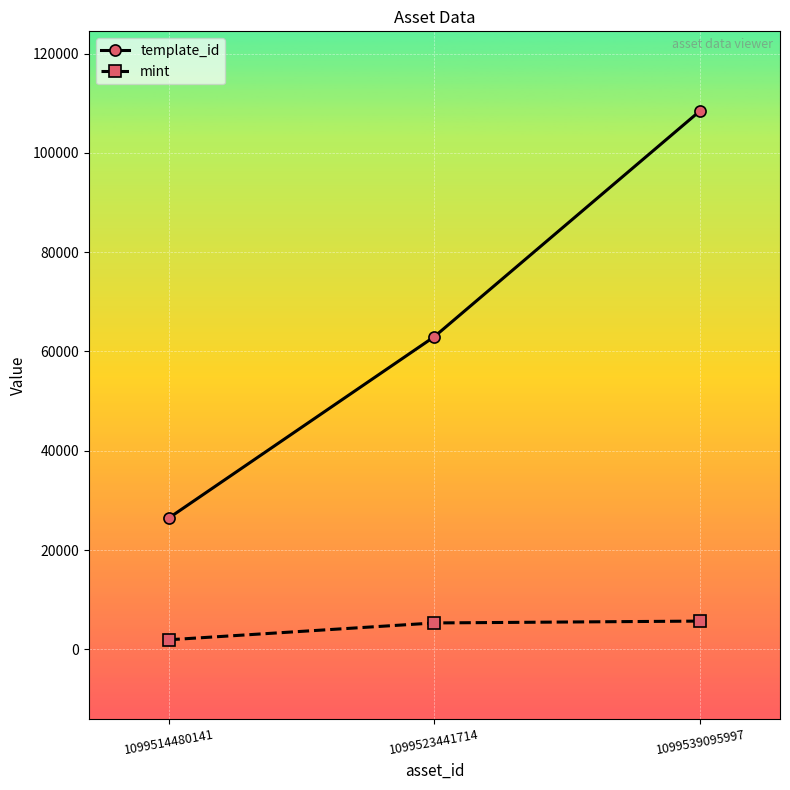

How many distinct data groups are displayed?

2